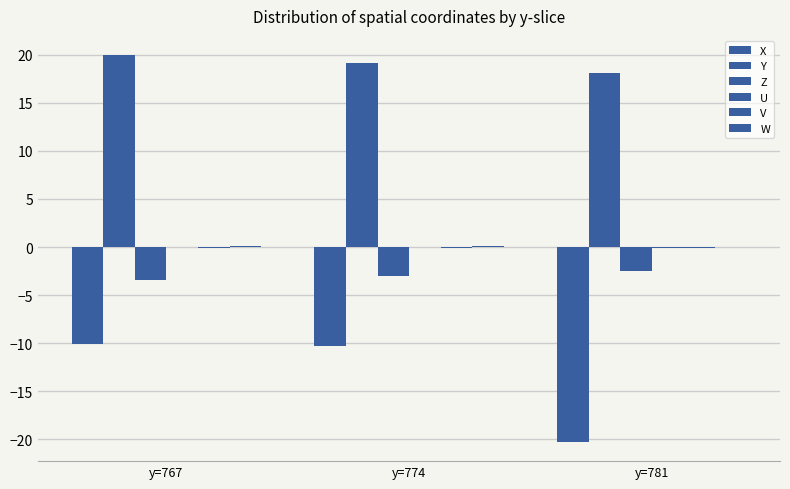

What is the value of the U bar at the 3rd from the left?

-0.1